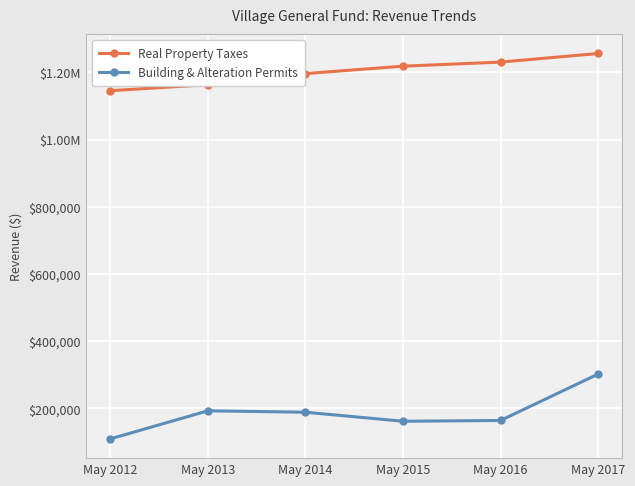

Reading right to left, transcribe all the data shown in this chart.

Real Property Taxes: 1256027.4	1230381.4	1218295.0	1196260.1	1163266.1	1145316.9
Building & Alteration Permits: 302305.4	164306.0	162070.8	188920.5	193095.7	109625.9